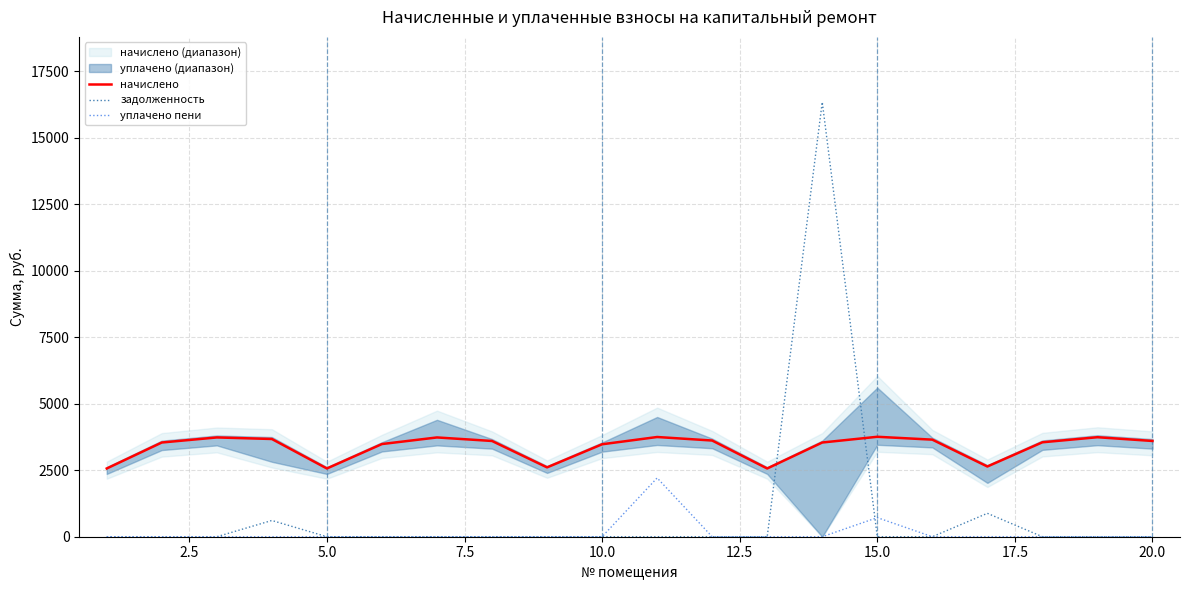

Is this an area chart (filled region under the line)?

No